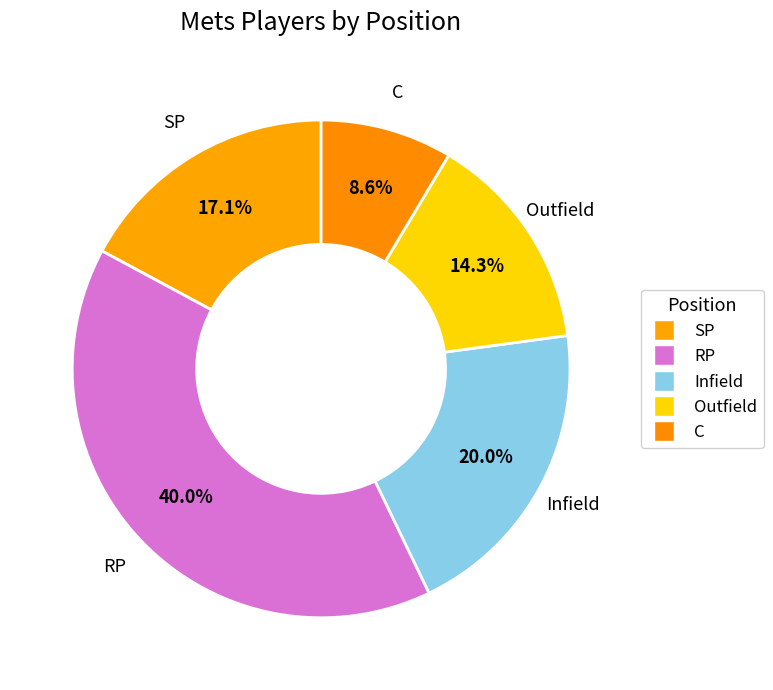

How many segments does this pie chart have?

5